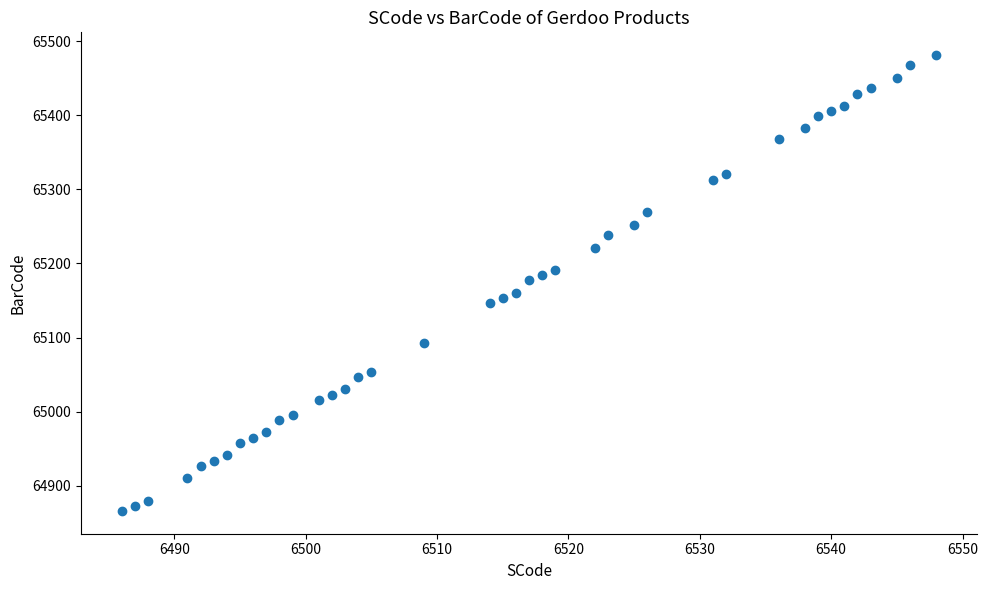

What is the range of X values (max minus min)?

62